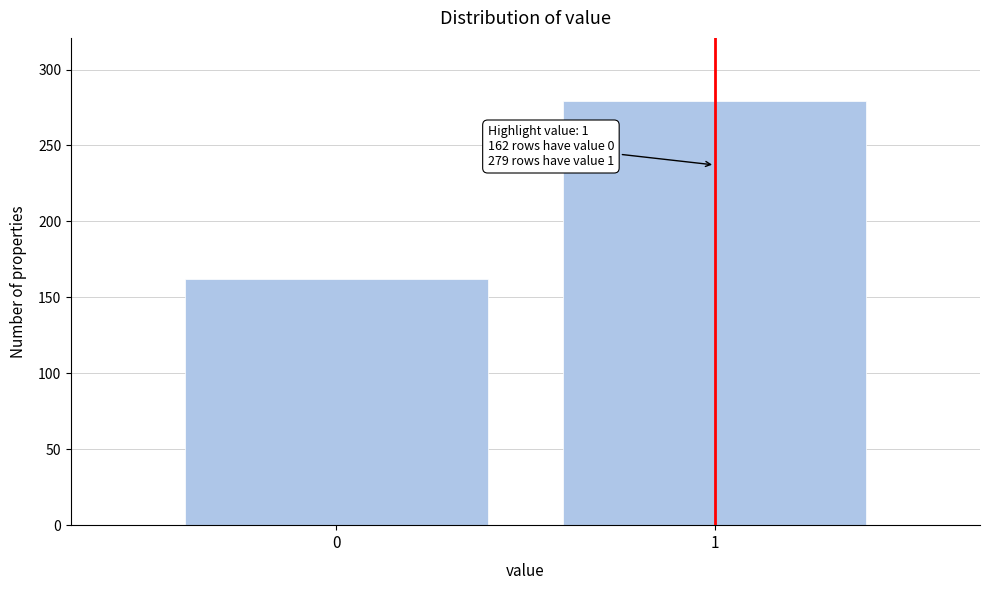

Reading left to right, list all the values displayed in this chart.

162	279